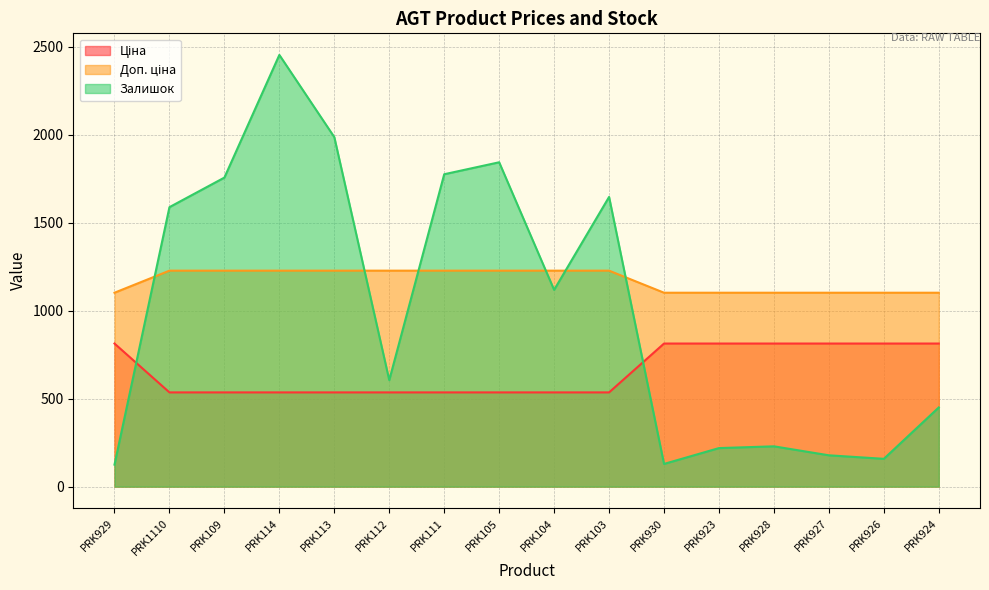

Reading left to right, what are all the values shown in this chart?

Ціна: PRK929=813.0	PRK1110=535.4	PRK109=535.4	PRK114=535.4	PRK113=535.4	PRK112=535.4	PRK111=535.4	PRK105=535.4	PRK104=535.4	PRK103=535.4	PRK930=813.0	PRK923=813.0	PRK928=813.0	PRK927=813.0	PRK926=813.0	PRK924=813.0
Доп. ціна: PRK929=1101.8	PRK1110=1227.2	PRK109=1227.2	PRK114=1227.2	PRK113=1227.2	PRK112=1227.2	PRK111=1227.2	PRK105=1227.2	PRK104=1227.2	PRK103=1227.2	PRK930=1101.8	PRK923=1101.8	PRK928=1101.8	PRK927=1101.8	PRK926=1101.8	PRK924=1101.8
Залишок: PRK929=125.0	PRK1110=1588.0	PRK109=1756.0	PRK114=2453.0	PRK113=1986.0	PRK112=605.0	PRK111=1775.0	PRK105=1843.0	PRK104=1118.0	PRK103=1646.0	PRK930=129.0	PRK923=219.0	PRK928=229.0	PRK927=178.0	PRK926=158.0	PRK924=450.0